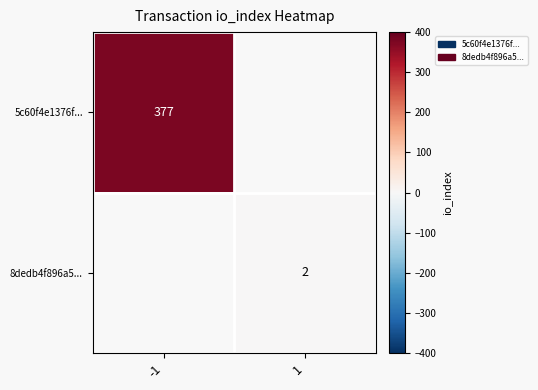

The 5c60f4e1376f... series shows 678 at -1. True or false?

False